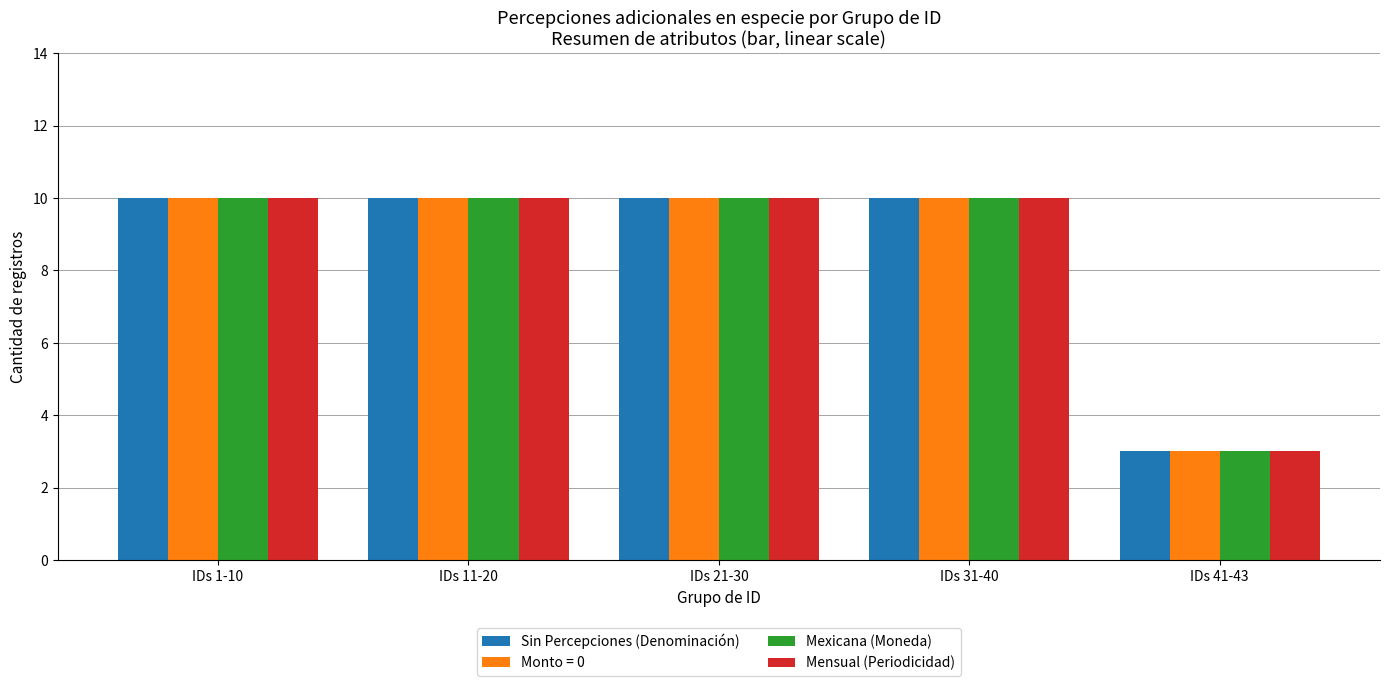

Reading left to right, transcribe all the data shown in this chart.

Sin Percepciones (Denominación): 10	10	10	10	3
Monto = 0: 10	10	10	10	3
Mexicana (Moneda): 10	10	10	10	3
Mensual (Periodicidad): 10	10	10	10	3